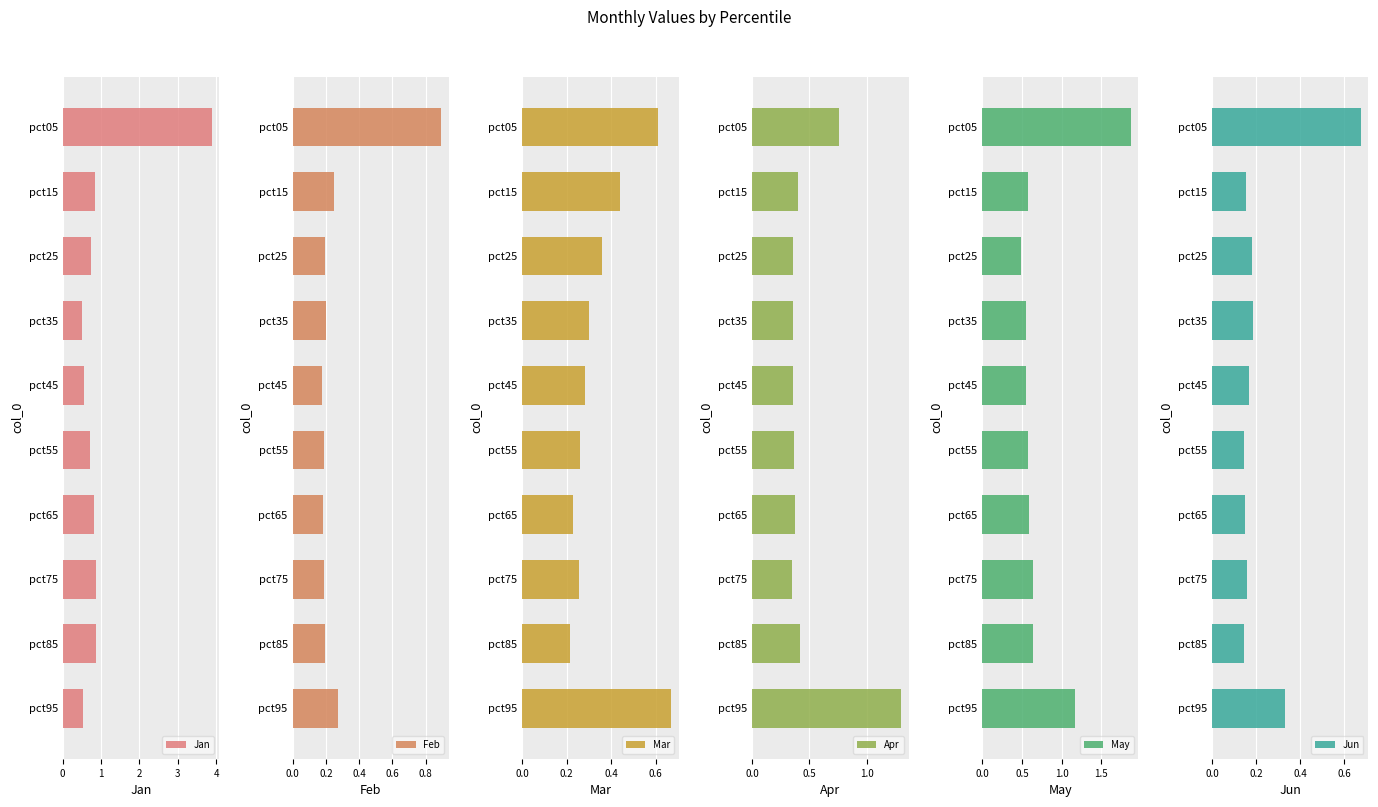

The May series shows 0.6 at pct55. True or false?

True